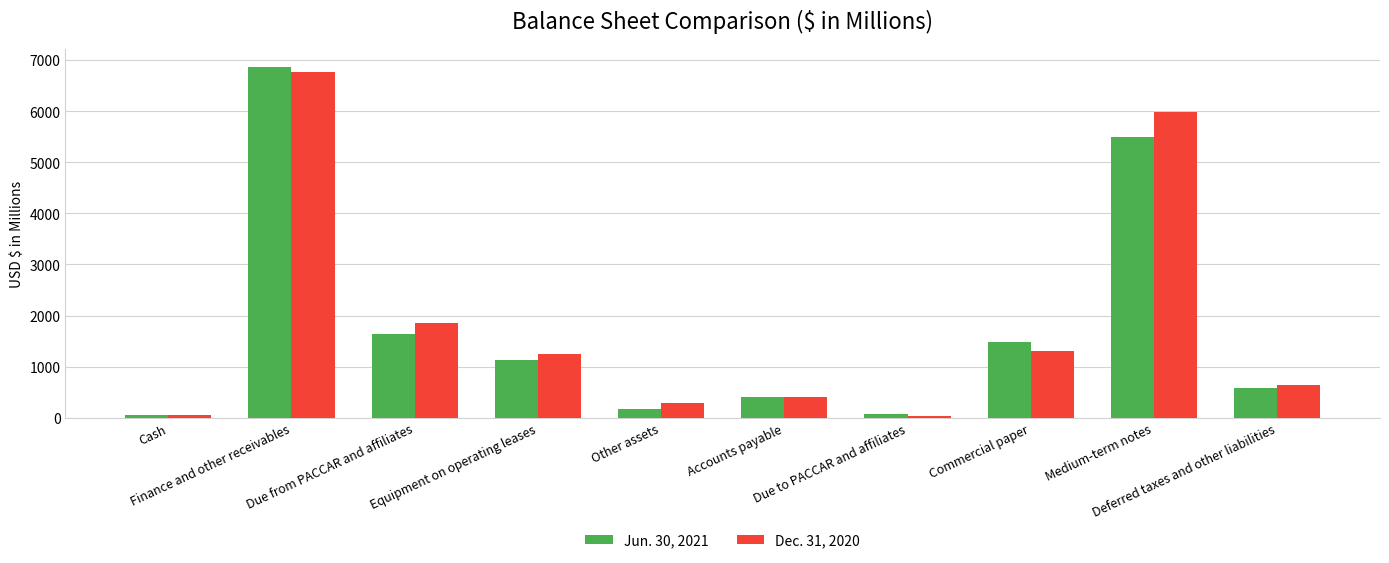

What is the average value of the Dec. 31, 2020 series?

1858.4